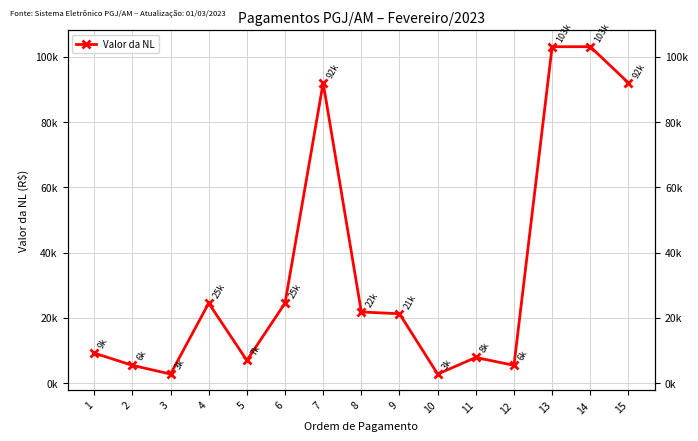

Rank the categories by value from highest to lowest.

13, 14, 7, 15, 4, 6, 8, 9, 1, 11, 5, 2, 12, 3, 10